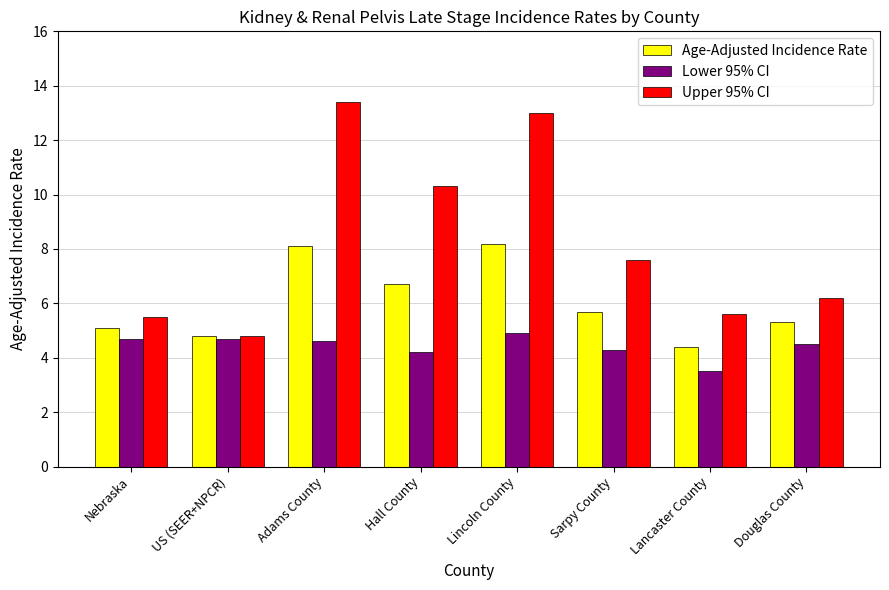

What position from the left is Hall County?

4